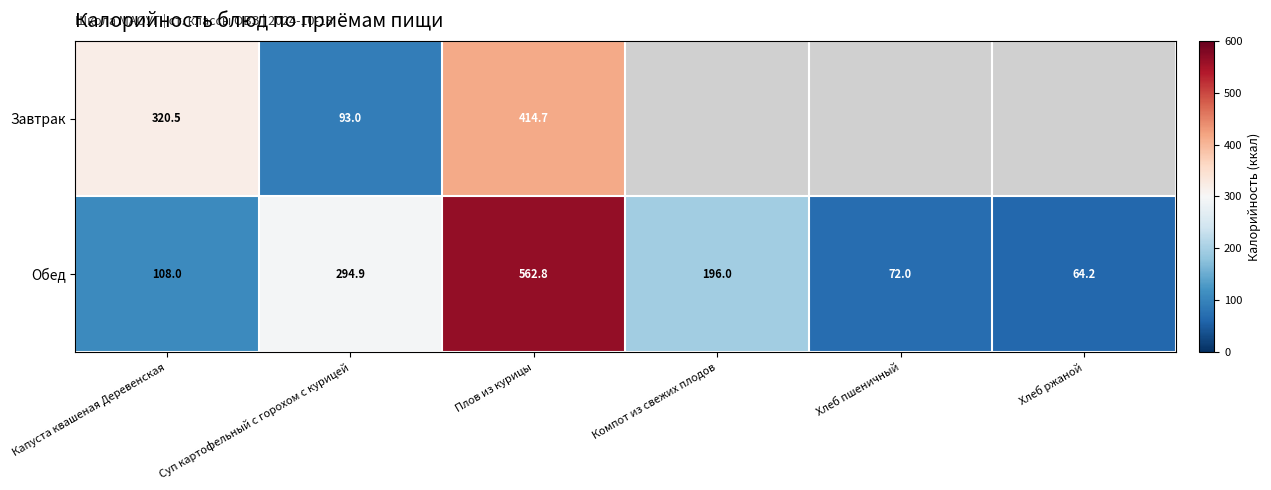

Which has a higher value, Хлеб пшеничный or Компот из свежих плодов?

Компот из свежих плодов